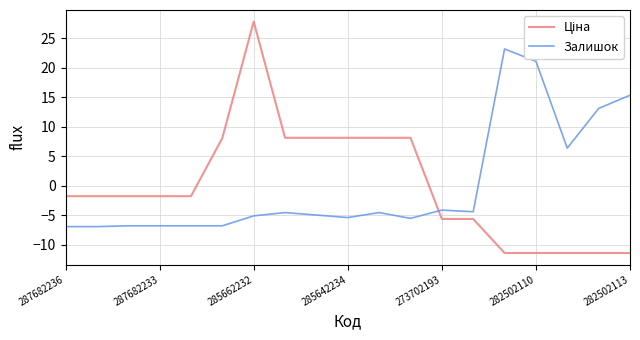

What is the lowest value of the Залишок series?

-6.9